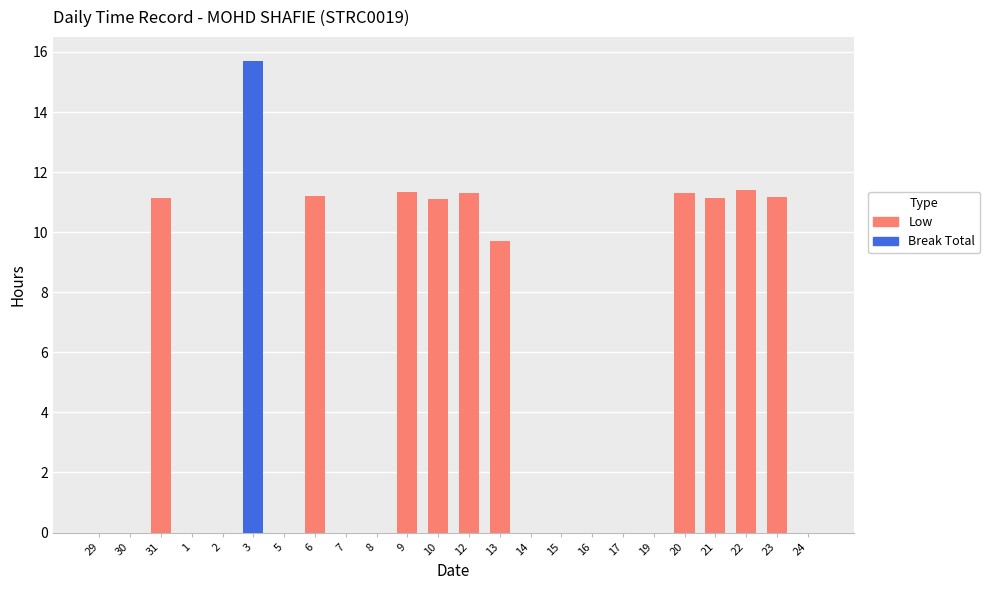

The Low series shows 0.0 at 15. True or false?

True